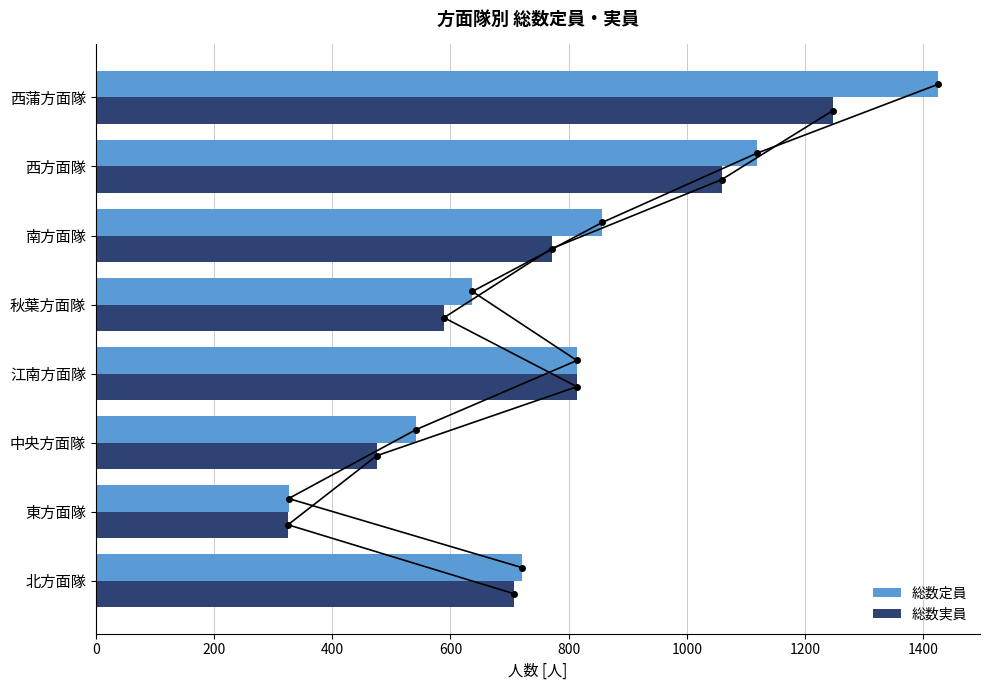

Where is 総数実員 nearest to the value 786?

南方面隊